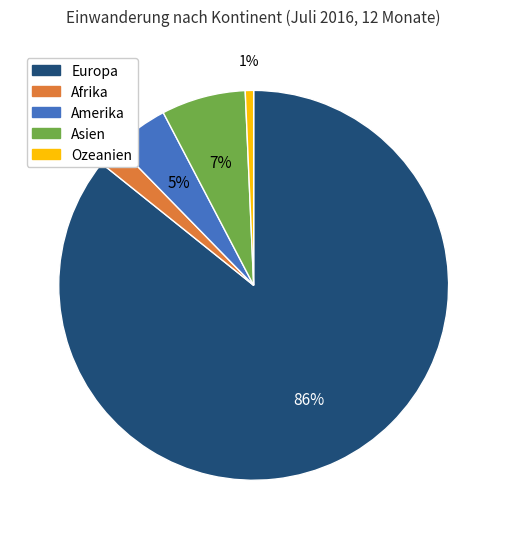

How many slices are in this pie chart?

5